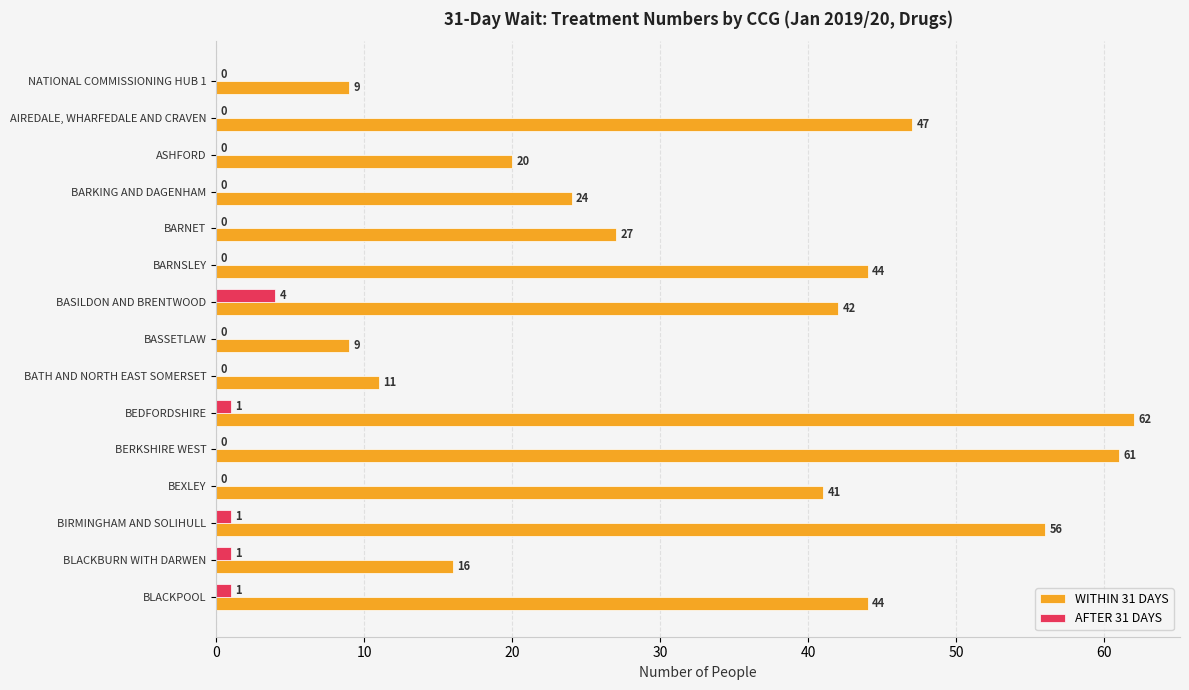

The value of AFTER 31 DAYS at ASHFORD is 0. True or false?

True